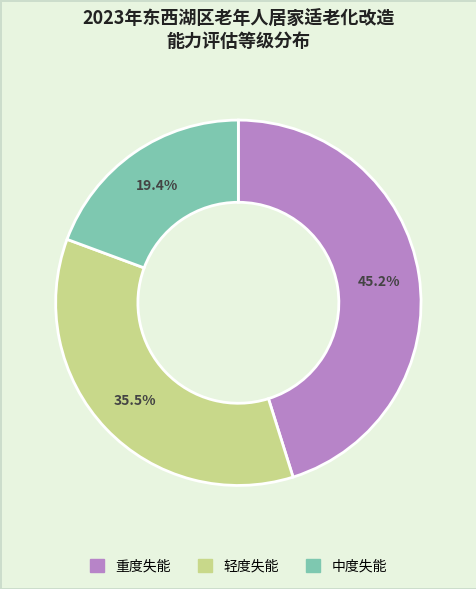

What is the smallest slice in the pie chart?

中度失能